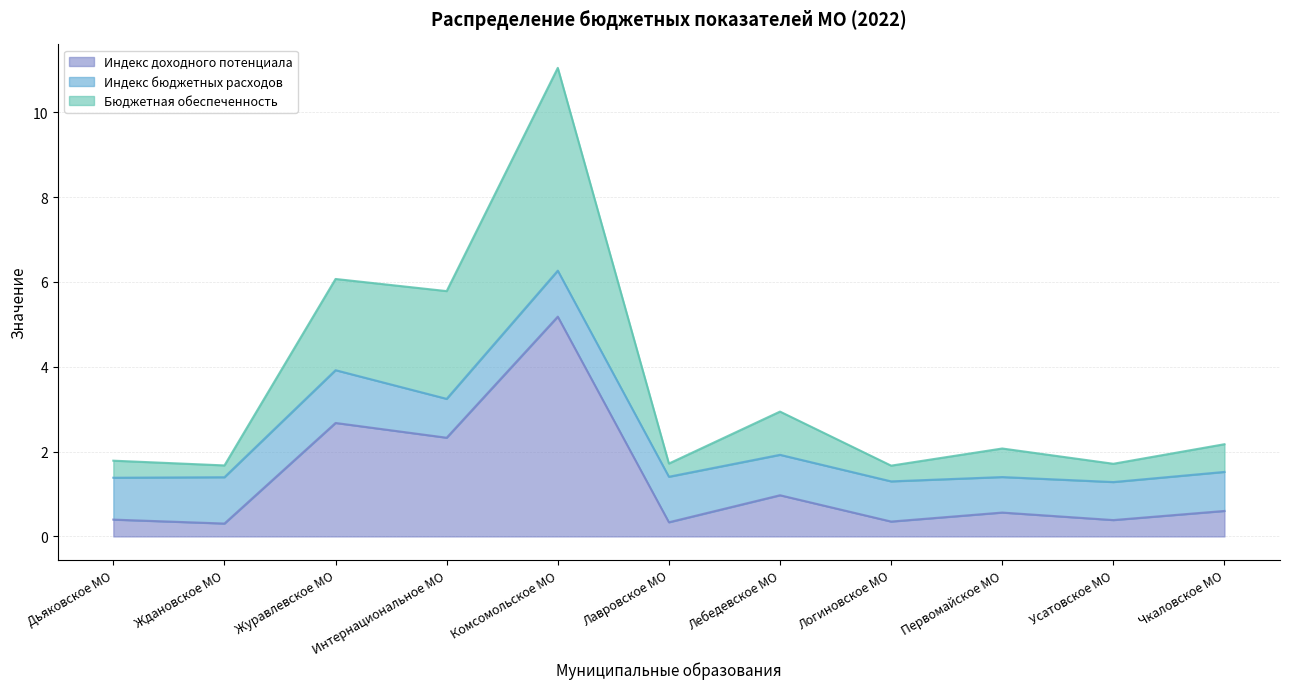

What is the total value across all series at Комсомольское МО?

11.0